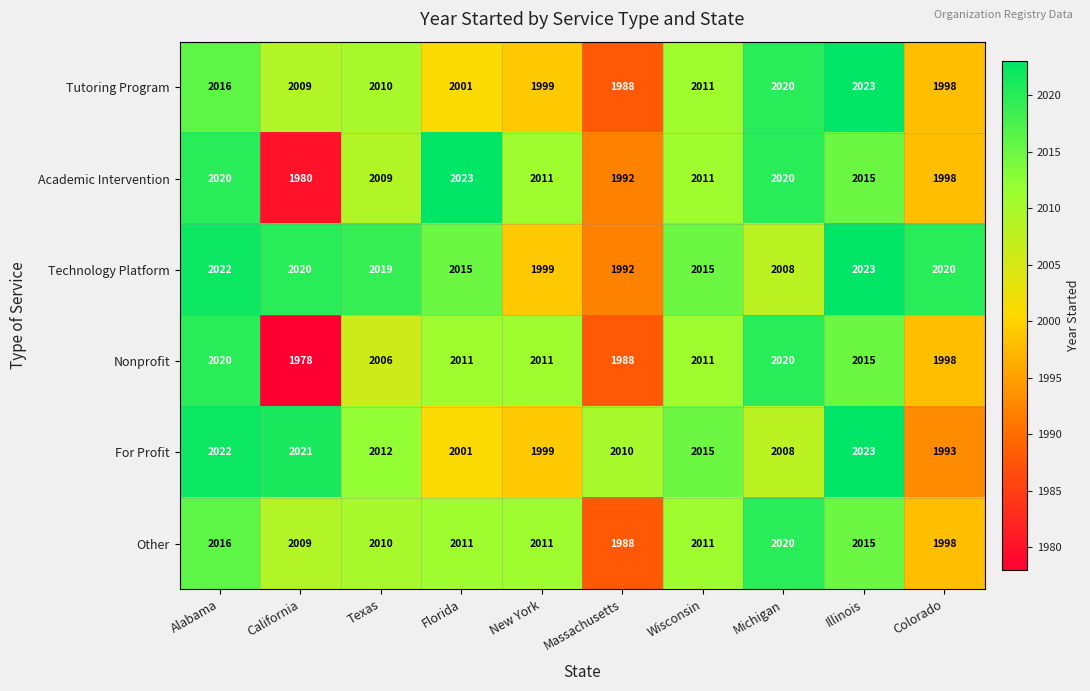

Is it true that Nonprofit equals 1978 at California?

True